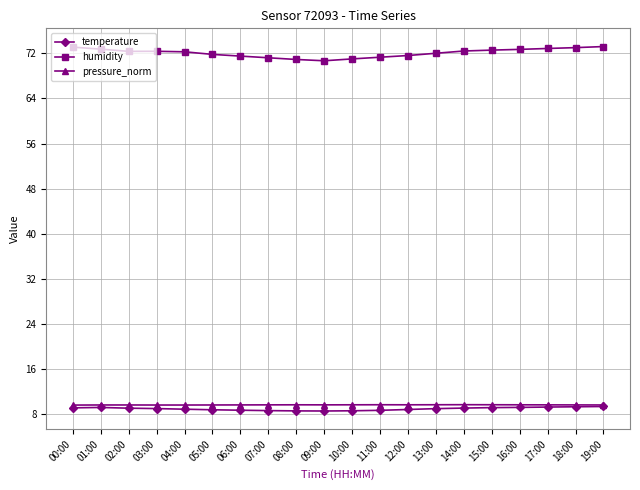

How many pressure_norm values are between 9 and 10?

20